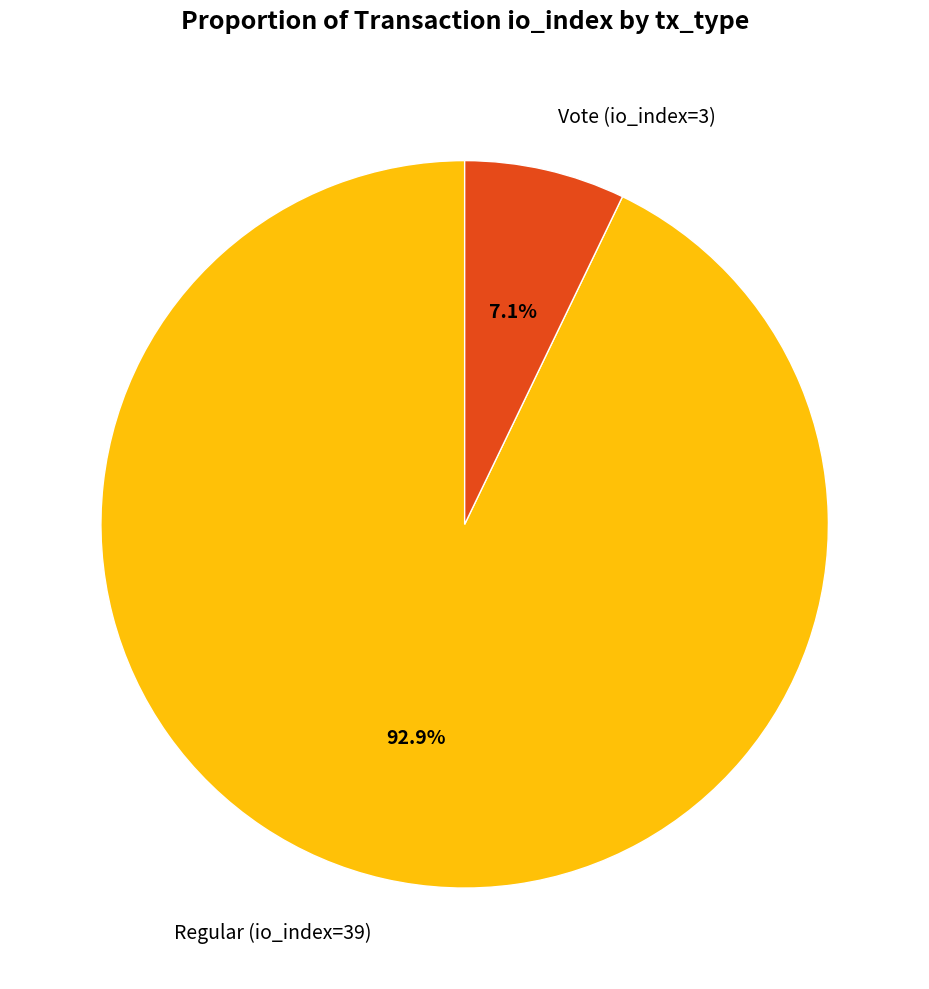

Which category accounts for the majority?

Regular (io_index=39)